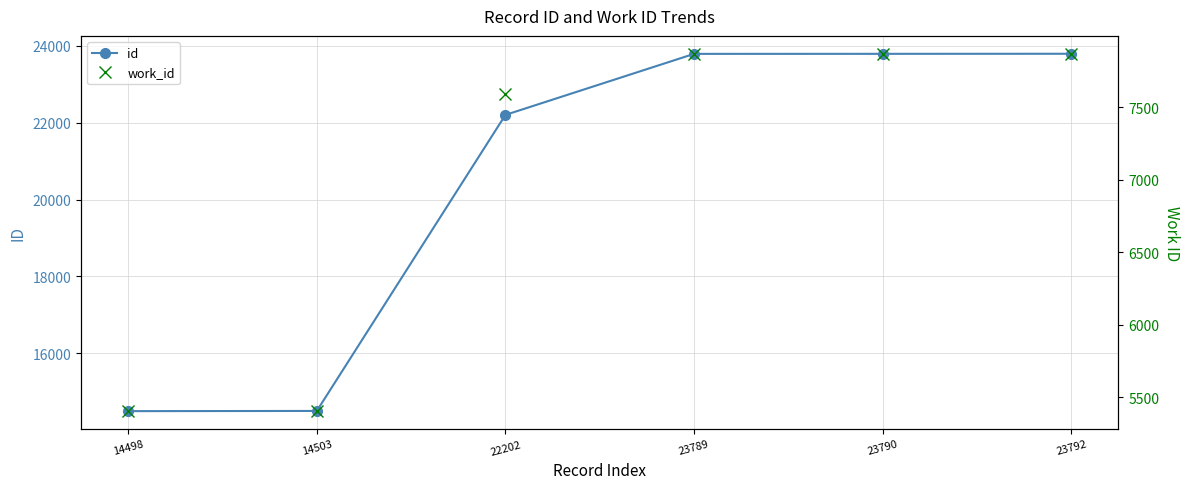

How many series are shown in this chart?

2